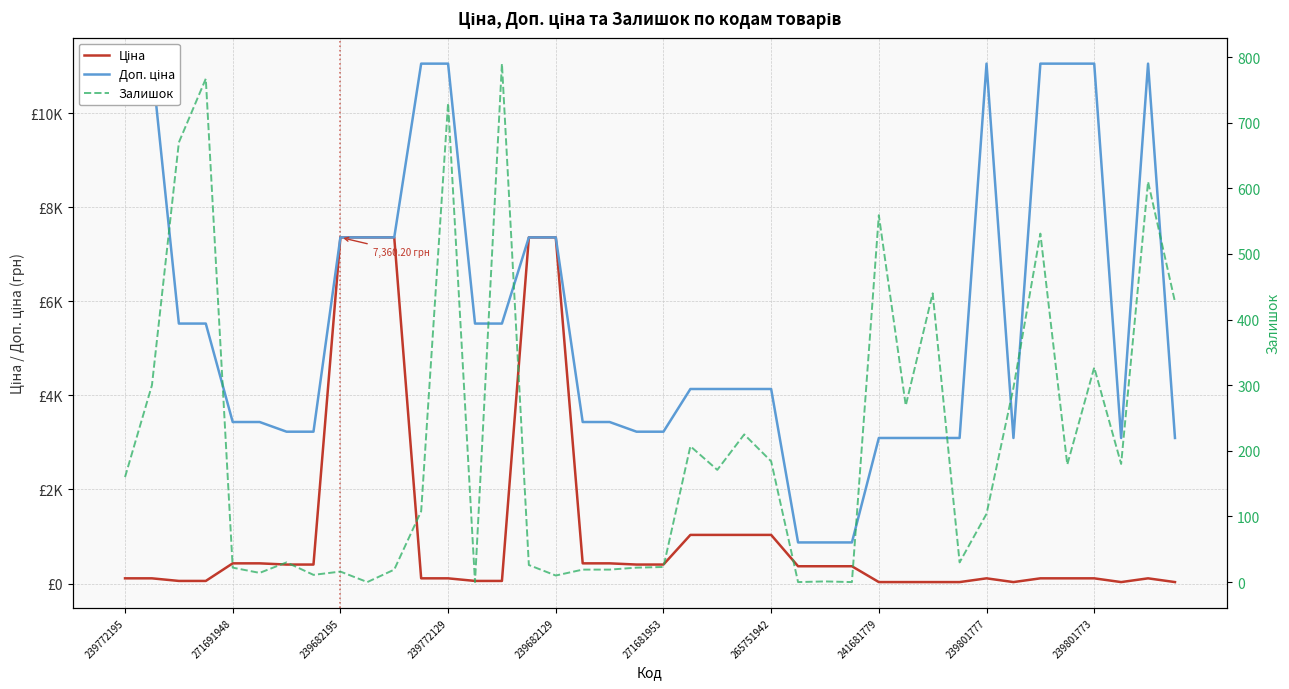

Reading left to right, what are all the values shown in this chart?

Ціна: 110.5	110.5	55.3	55.3	429.3	429.3	403.6	403.6	7360.2	7360.2	7360.2	110.5	110.5	55.3	55.3	7360.2	7360.2	429.3	429.3	403.6	403.6	1034.1	1034.1	1034.1	1034.1	367.6	367.6	367.6	30.9	30.9	30.9	30.9	110.5	30.9	110.5	110.5	110.5	30.9	110.5	30.9
Доп. ціна: 11055.0	11055.0	5528.0	5528.0	3434.6	3434.6	3228.8	3228.8	7360.2	7360.2	7360.2	11055.0	11055.0	5528.0	5528.0	7360.2	7360.2	3434.6	3434.6	3228.8	3228.8	4136.6	4136.6	4136.6	4136.6	874.0	874.0	874.0	3095.0	3095.0	3095.0	3095.0	11055.0	3095.0	11055.0	11055.0	11055.0	3095.0	11055.0	3095.0
Залишок: 160.0	300.0	670.0	767.0	22.0	14.0	30.0	11.0	16.0	0.0	19.0	108.0	730.0	0.0	790.0	26.0	10.0	19.0	19.0	22.0	23.0	207.0	171.0	225.0	184.0	0.0	1.0	0.0	559.0	269.0	440.0	30.0	104.0	296.0	531.0	179.0	327.0	180.0	610.0	427.0